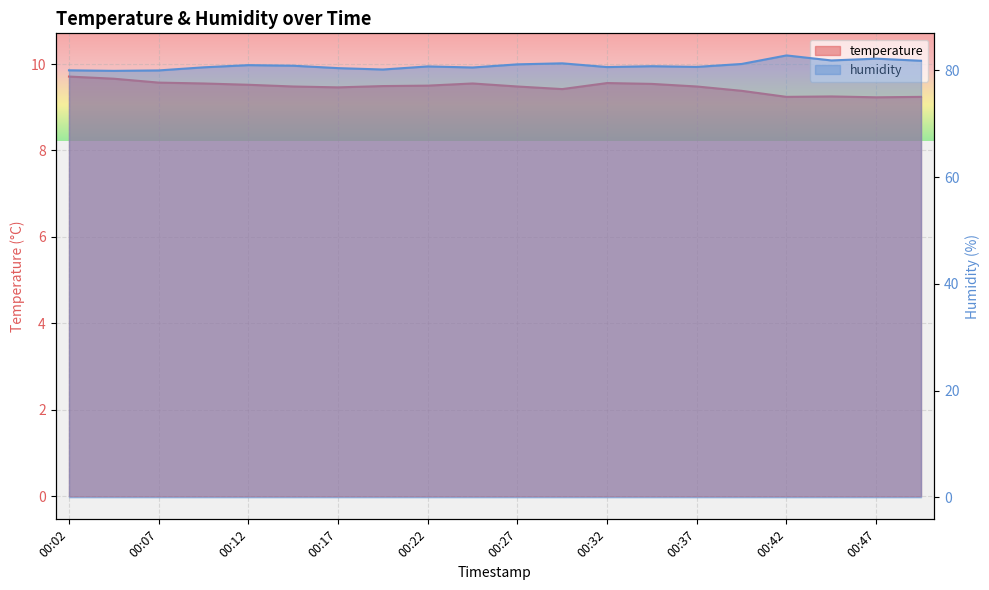

What is the difference between the highest and lowest values at 00:17?

70.9